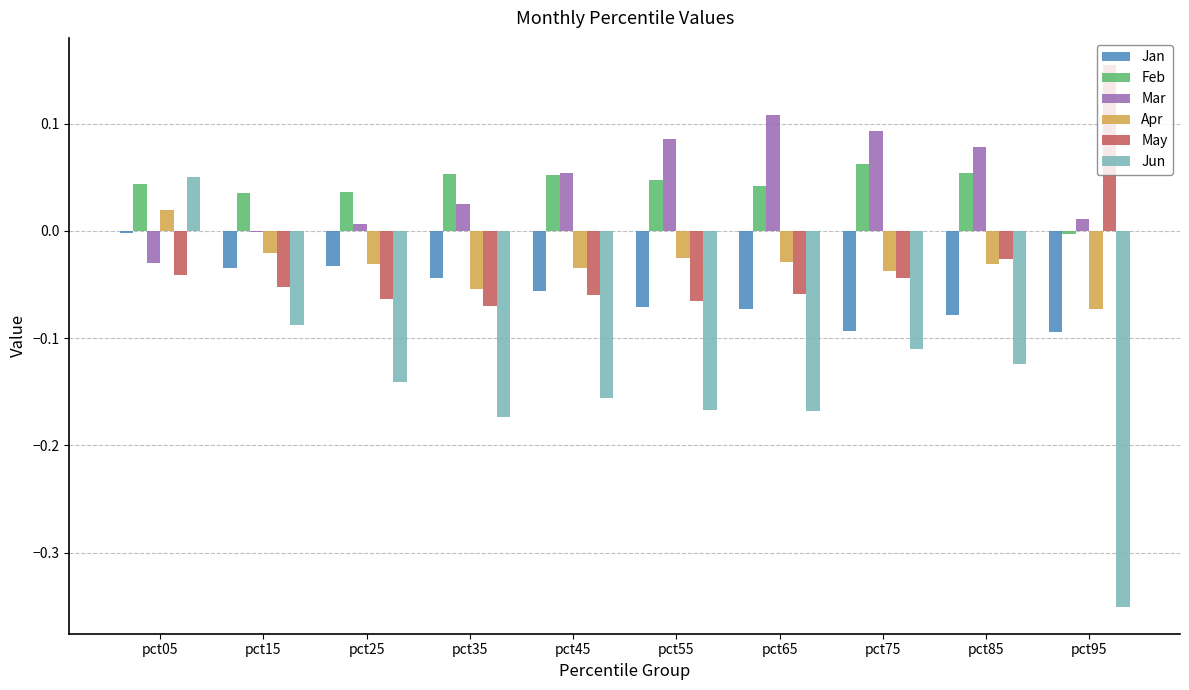

At which category is the sum across all series the highest?

pct05